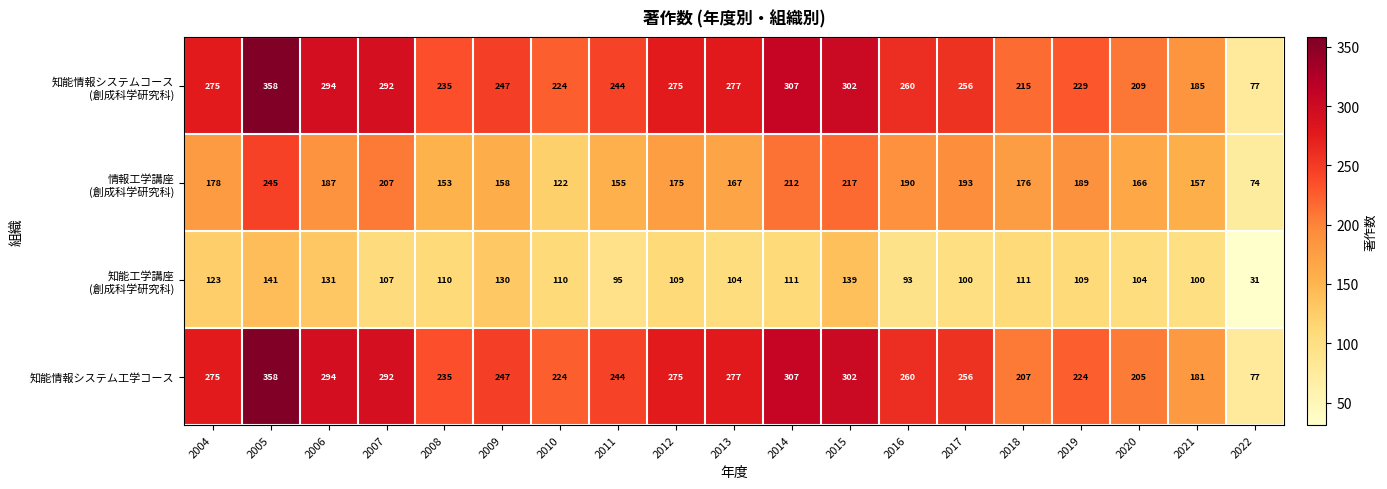

Where does the 知能情報システム工学コース series first go above 256?

2004